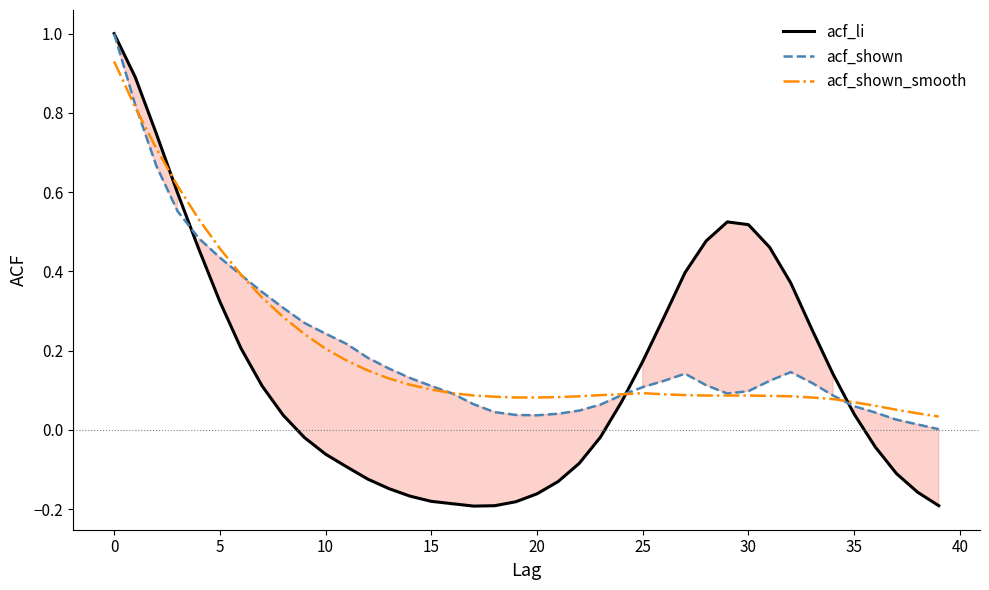

Which series has the largest range (max minus min)?

acf_li